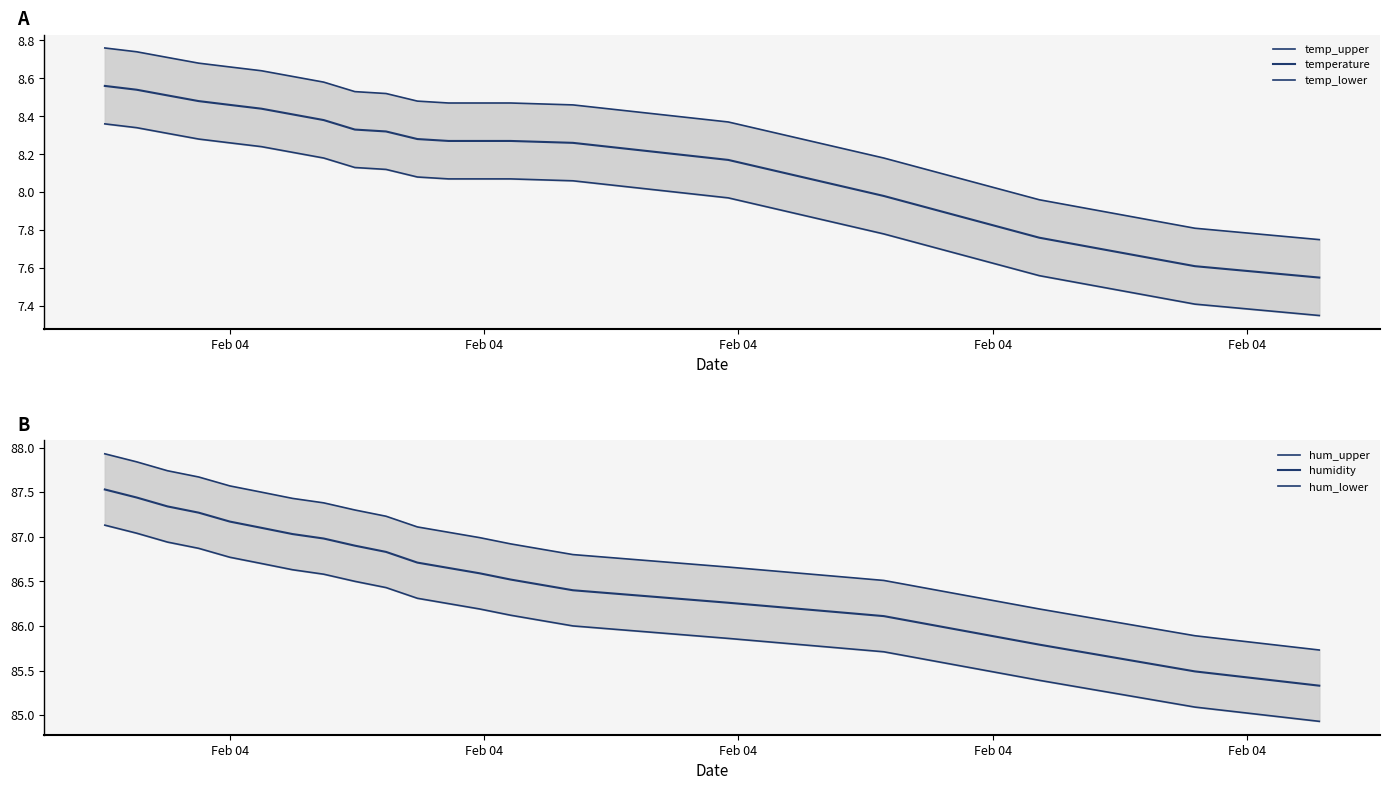

Is this an area chart (filled region under the line)?

No